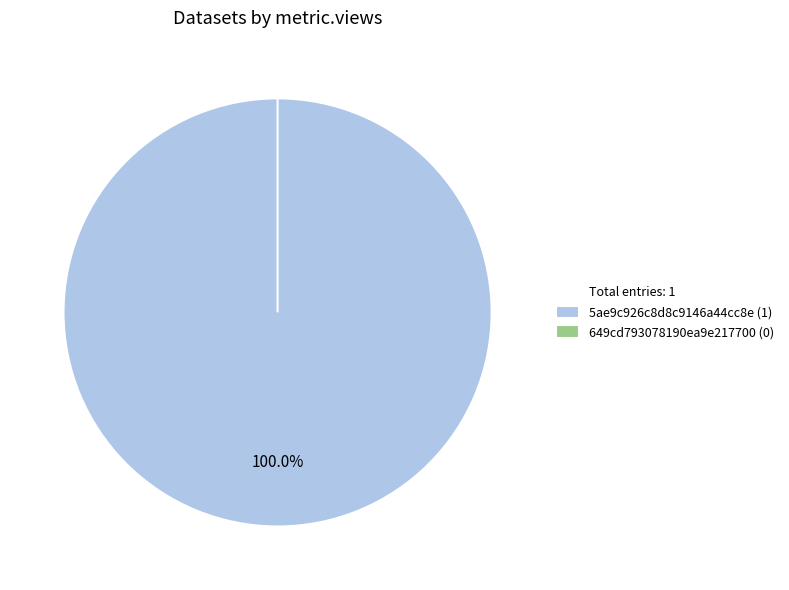

To the nearest percent, what is the difference between the largest and smallest slice percentages?

100%